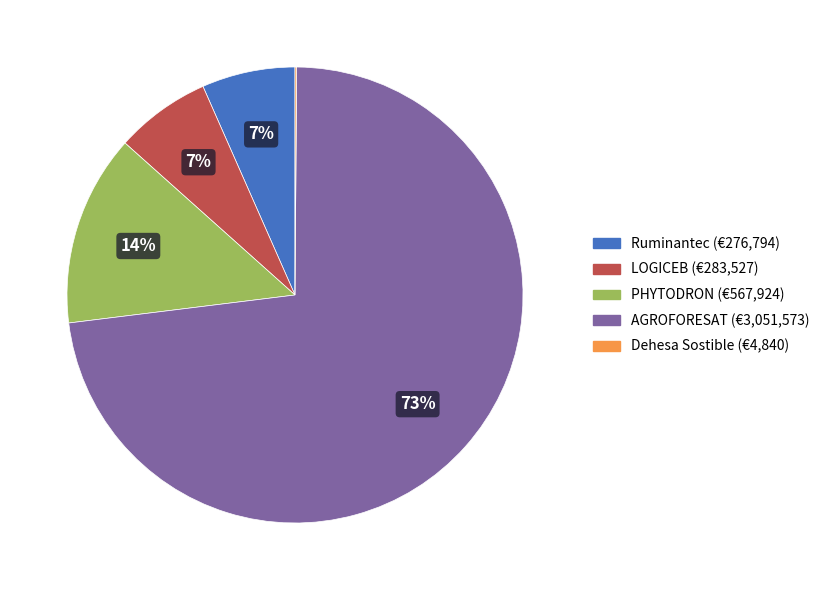

To the nearest percent, what is the combined percentage of AGROFORESAT and PHYTODRON?

86%